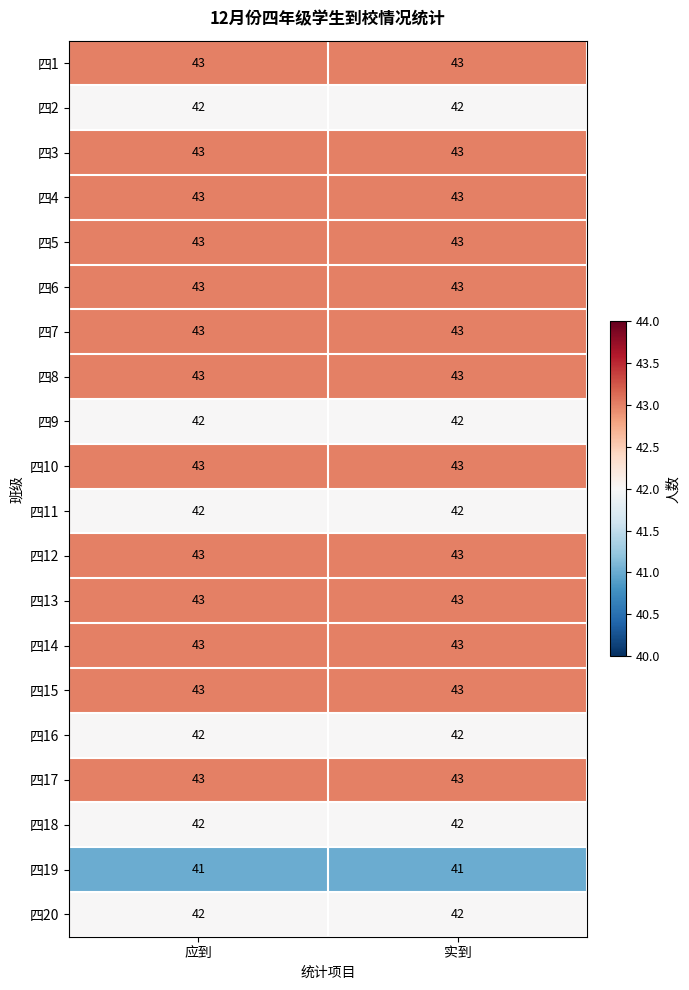

What is the sum of the 四10 values at 应到 and 实到?

86